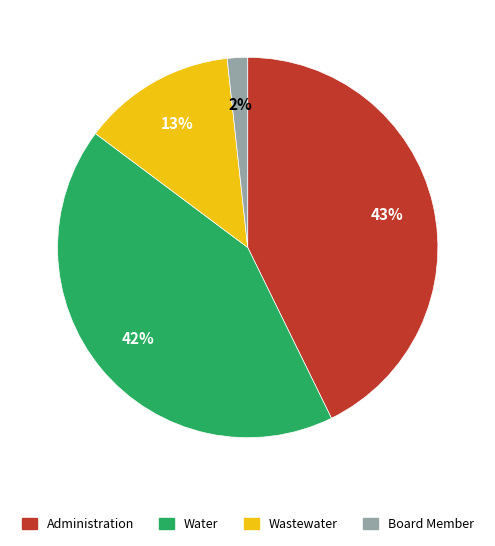

Which category has the smallest portion of the pie?

Board Member